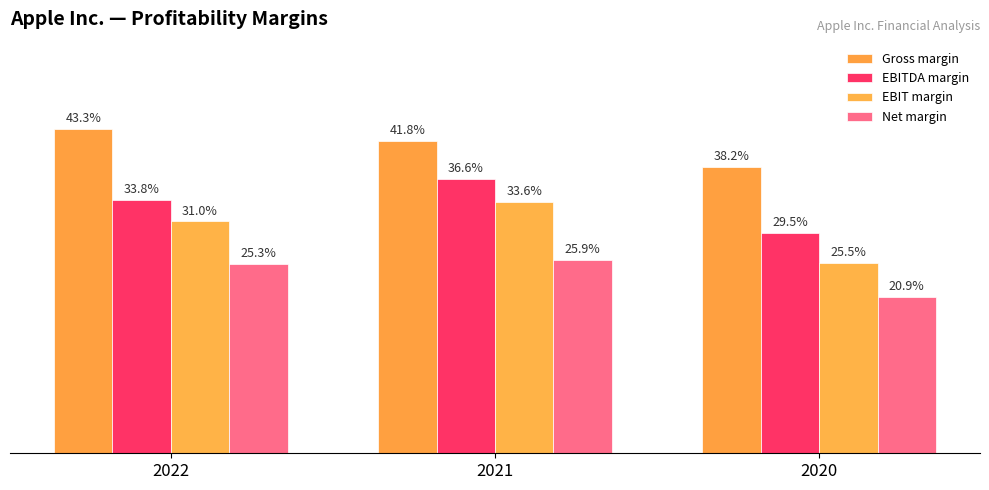

Between 2022 and 2021, which is larger?

2022